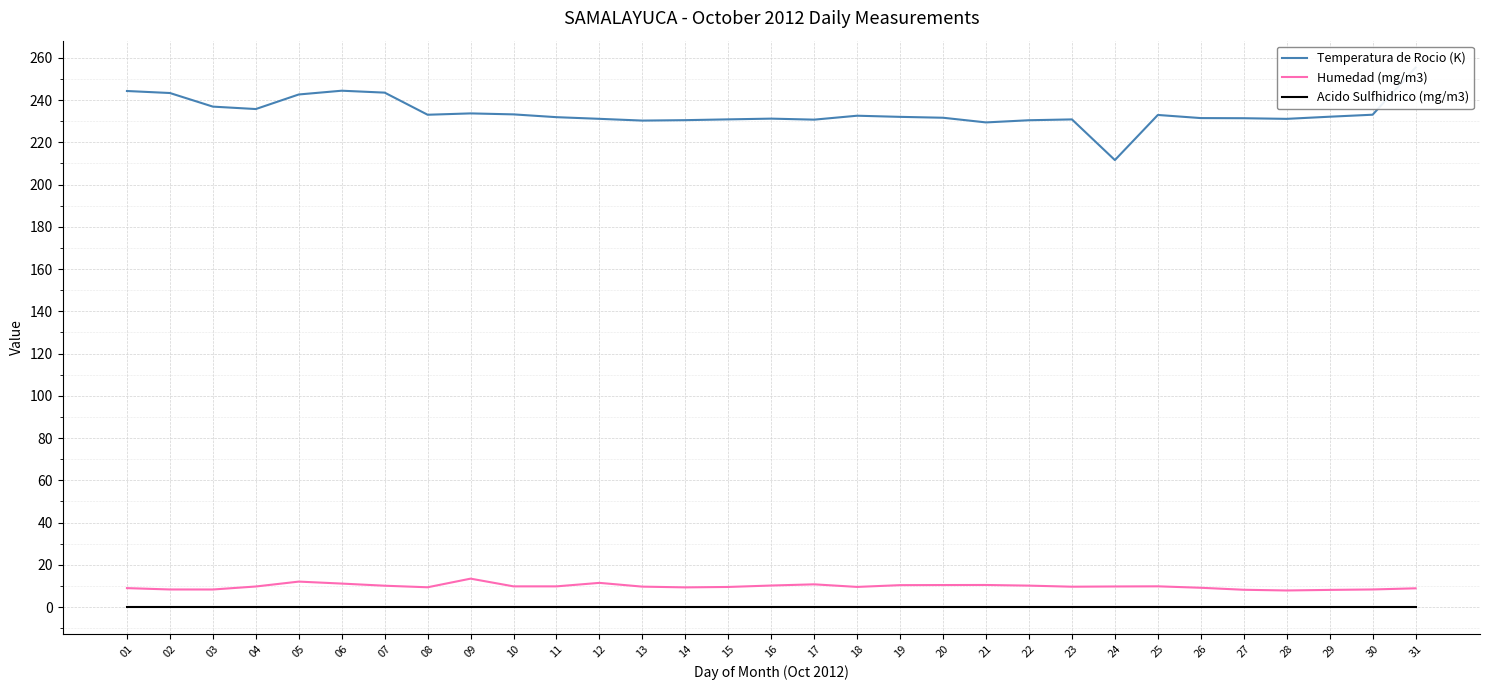

Reading left to right, list all the values displayed in this chart.

Temperatura de Rocio (K): 01=244.3	02=243.4	03=236.9	04=235.8	05=242.7	06=244.5	07=243.5	08=233.1	09=233.7	10=233.2	11=231.9	12=231.1	13=230.3	14=230.5	15=230.9	16=231.2	17=230.8	18=232.6	19=232.1	20=231.7	21=229.4	22=230.5	23=230.9	24=211.6	25=233.0	26=231.5	27=231.4	28=231.1	29=232.1	30=233.1	31=255.4
Humedad (mg/m3): 01=9.0	02=8.3	03=8.3	04=9.7	05=12.1	06=11.1	07=10.1	08=9.4	09=13.5	10=9.8	11=9.8	12=11.5	13=9.7	14=9.3	15=9.5	16=10.2	17=10.8	18=9.5	19=10.4	20=10.4	21=10.5	22=10.2	23=9.7	24=9.8	25=9.8	26=9.1	27=8.2	28=7.9	29=8.1	30=8.3	31=8.9
Acido Sulfhidrico (mg/m3): 01=0.0	02=0.0	03=0.0	04=0.0	05=0.0	06=0.0	07=0.0	08=0.0	09=0.0	10=0.0	11=0.0	12=0.0	13=0.0	14=0.0	15=0.0	16=0.0	17=0.0	18=0.0	19=0.0	20=0.0	21=0.0	22=0.0	23=0.0	24=0.0	25=0.0	26=0.0	27=0.0	28=0.0	29=0.0	30=0.0	31=0.0